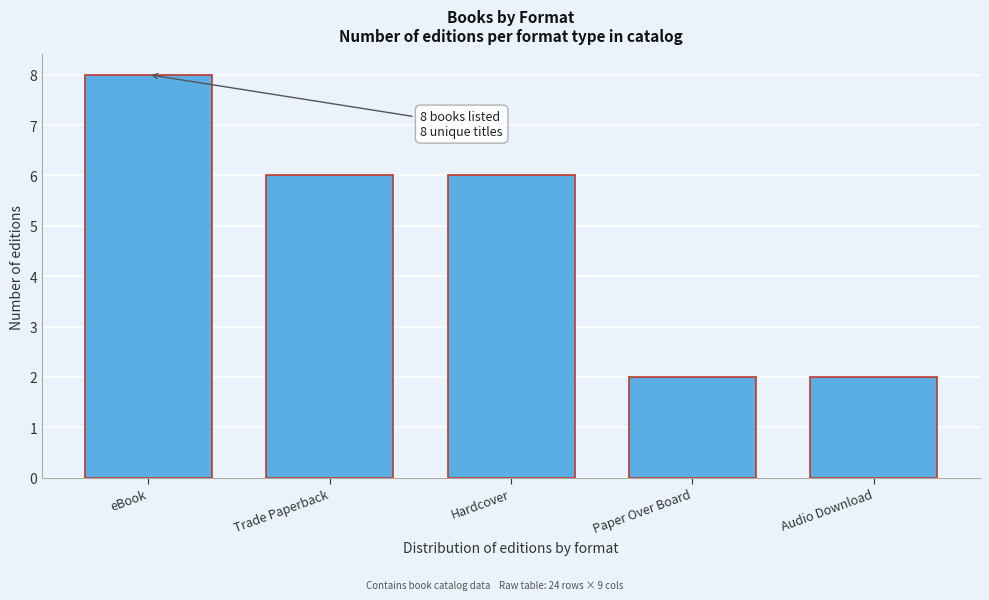

Reading left to right, extract all data points from this chart.

eBook=8	Trade Paperback=6	Hardcover=6	Paper Over Board=2	Audio Download=2